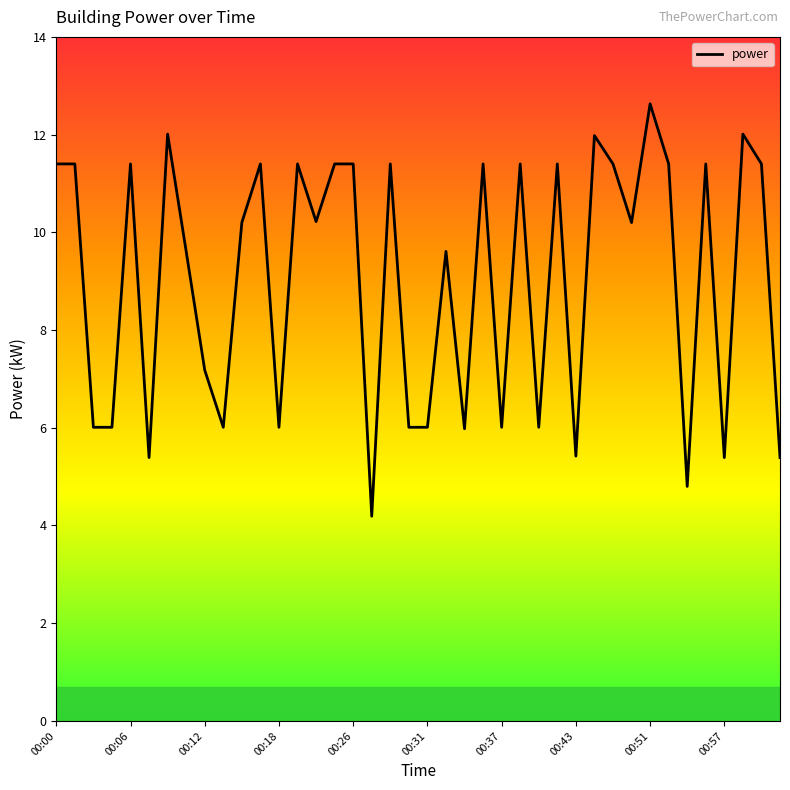

What is the maximum value shown in the chart?

12.6